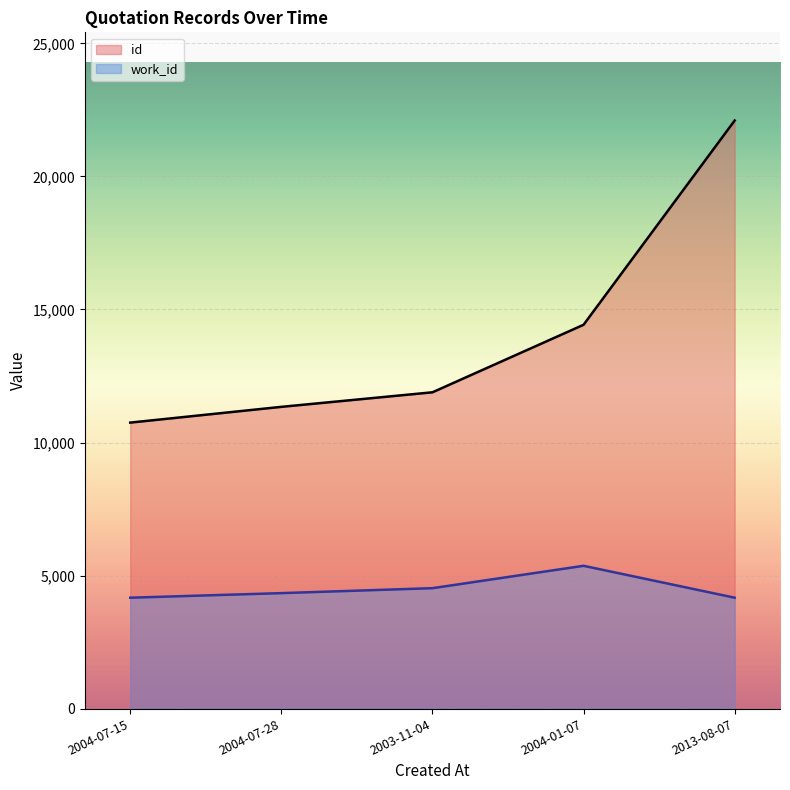

Rank the series at 2003-11-04 from lowest to highest value.

work_id, id